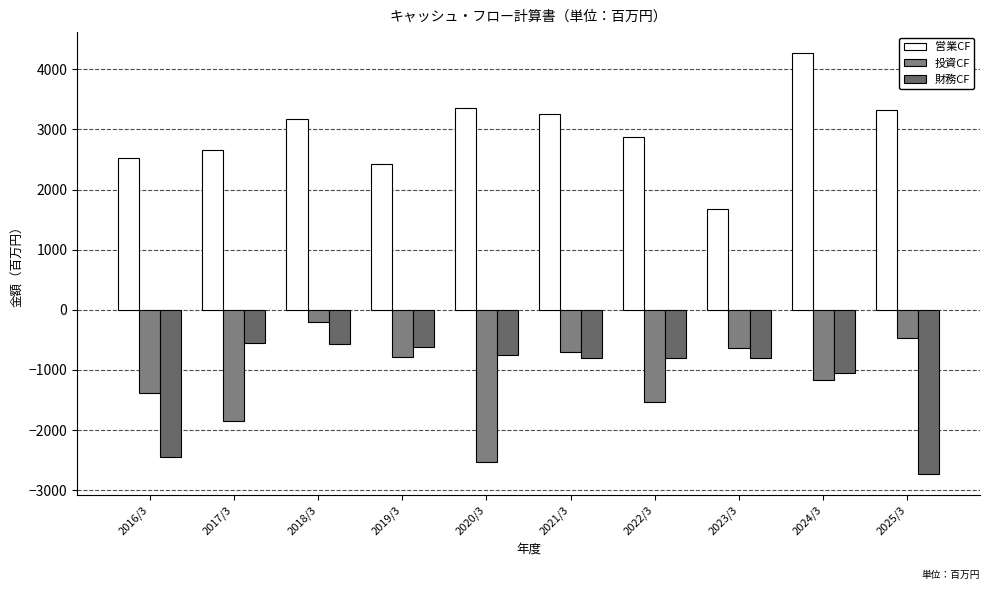

What is the approximate value of 財務CF at 2021/3?

-804